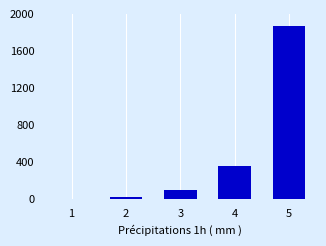

Reading left to right, transcribe all the data shown in this chart.

1=5	2=23	3=102	4=363	5=1867